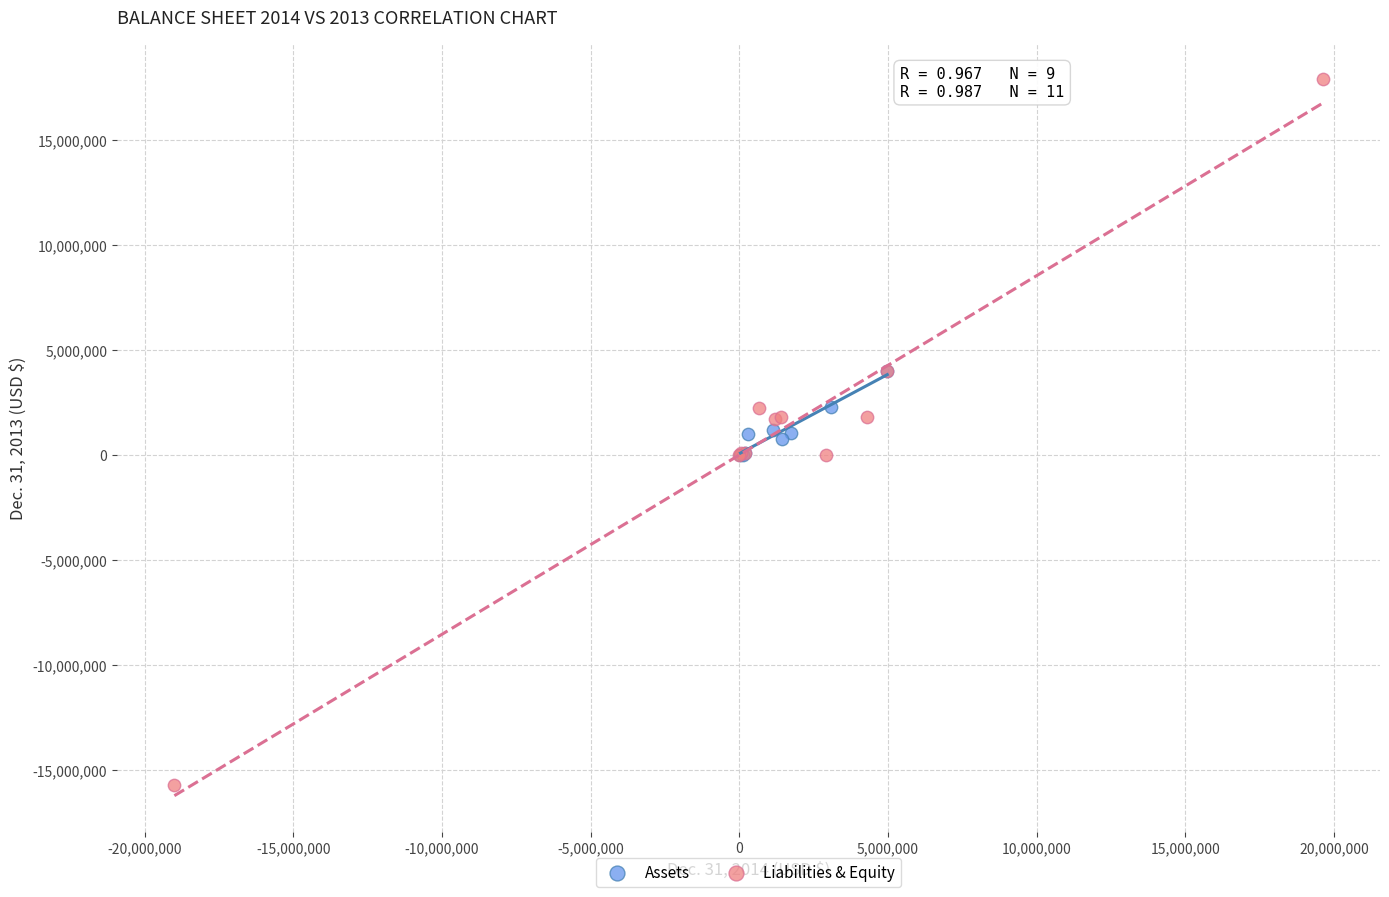

Which series contains the lowest Y value?

Liabilities & Equity